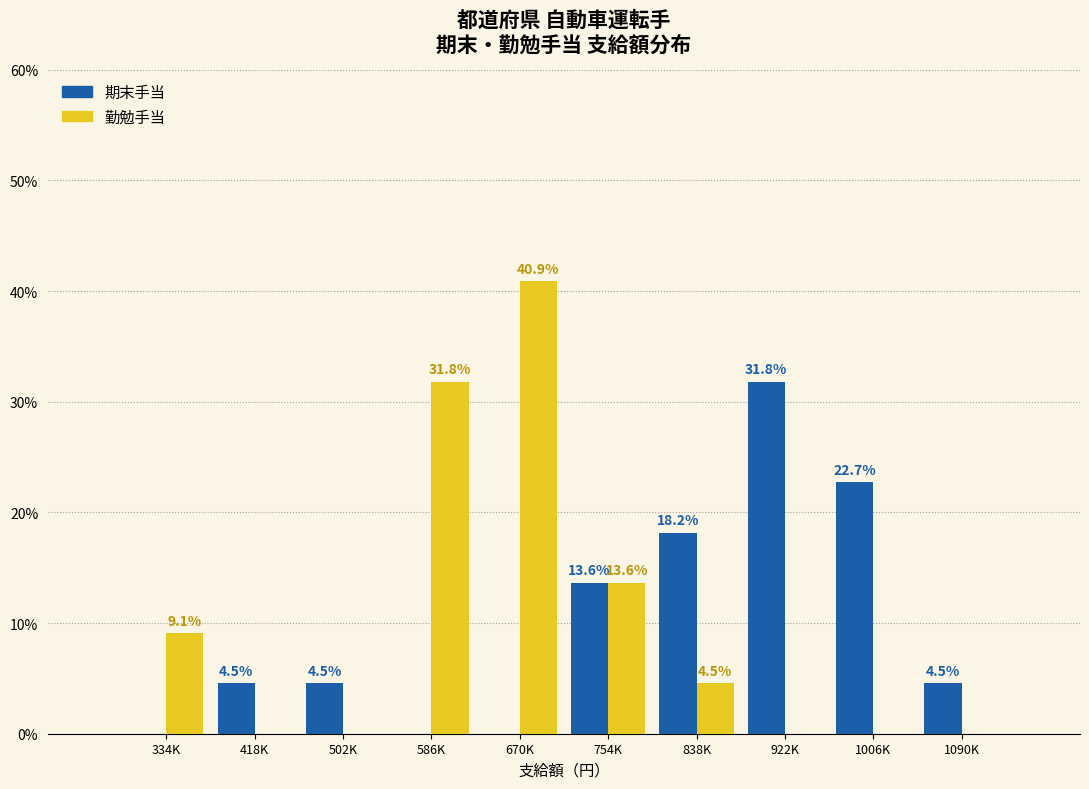

Reading left to right, list all the values displayed in this chart.

期末手当: 334K=0.0	418K=4.5	502K=4.5	586K=0.0	670K=0.0	754K=13.6	838K=18.2	922K=31.8	1006K=22.7	1090K=4.5
勤勉手当: 334K=9.1	418K=0.0	502K=0.0	586K=31.8	670K=40.9	754K=13.6	838K=4.5	922K=0.0	1006K=0.0	1090K=0.0